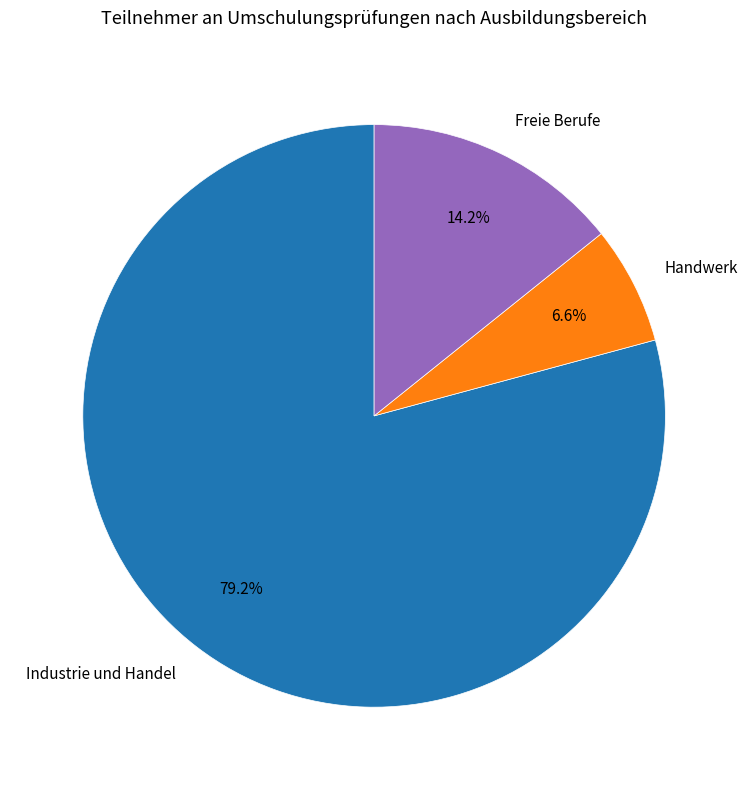

Which category has the biggest portion of the pie?

Industrie und Handel